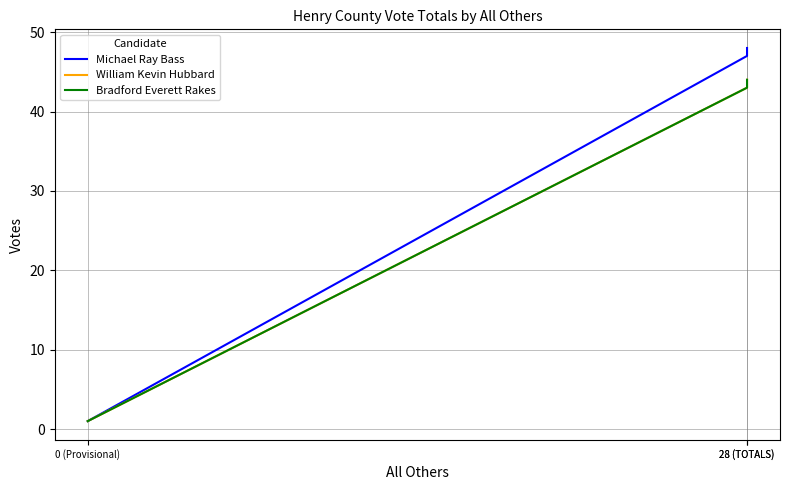

How many data points in Bradford Everett Rakes are above 43?

1